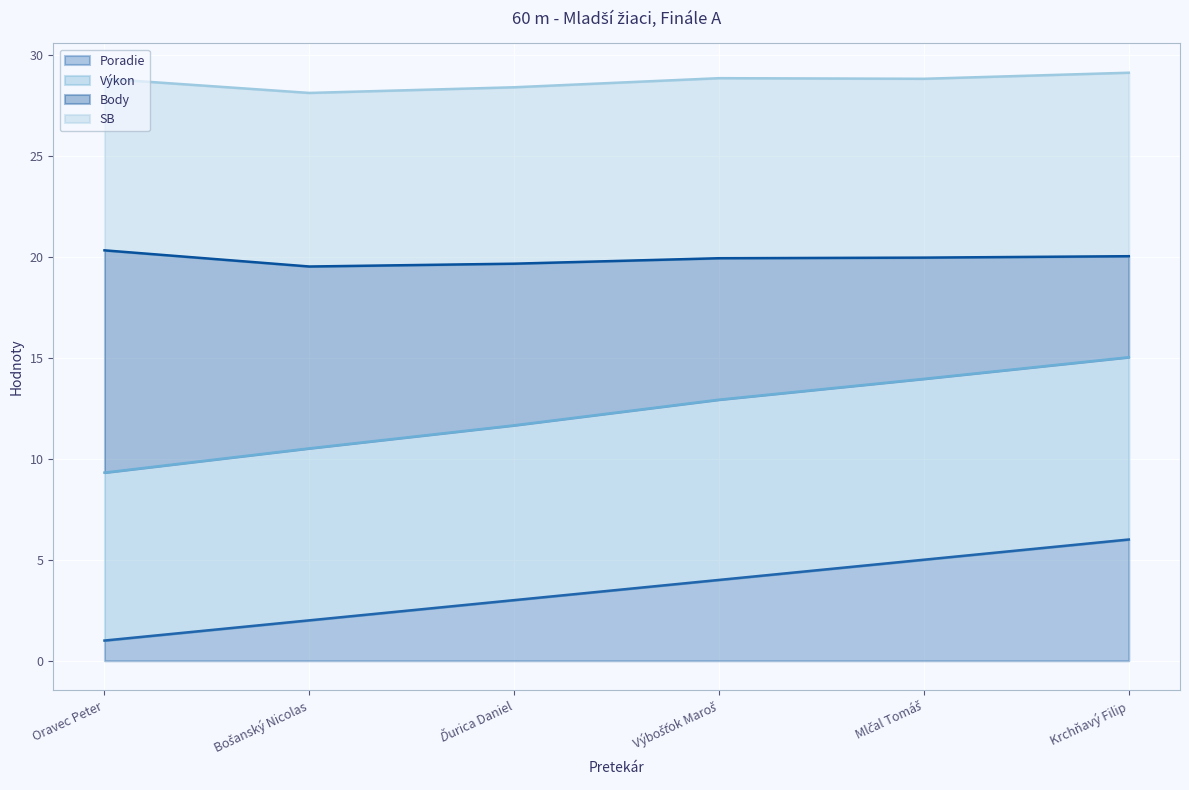

What are all the series names shown in the legend?

Poradie, Výkon, Body, SB